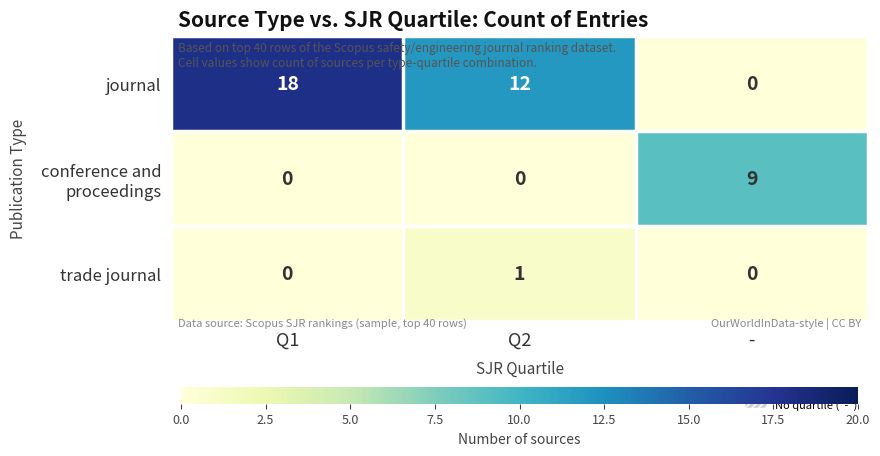

What is the greatest value displayed?

18